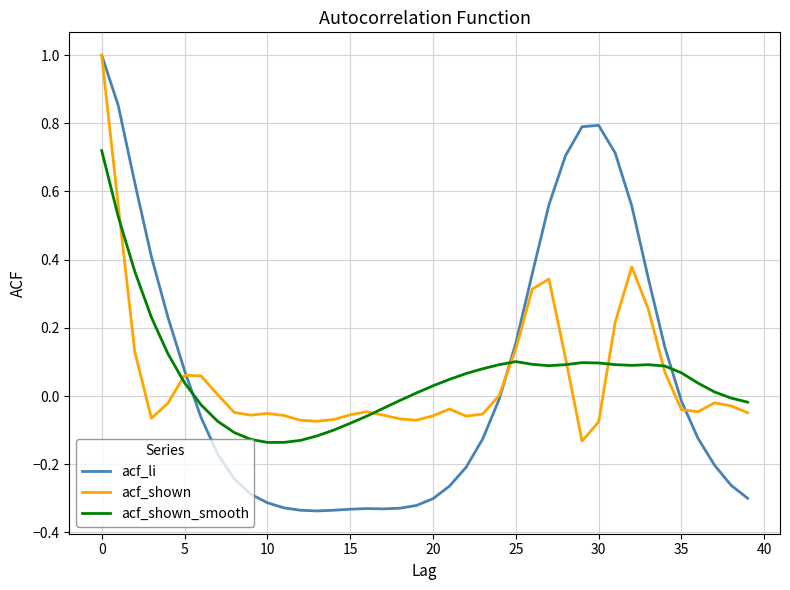

Which series has the largest range (max minus min)?

acf_li